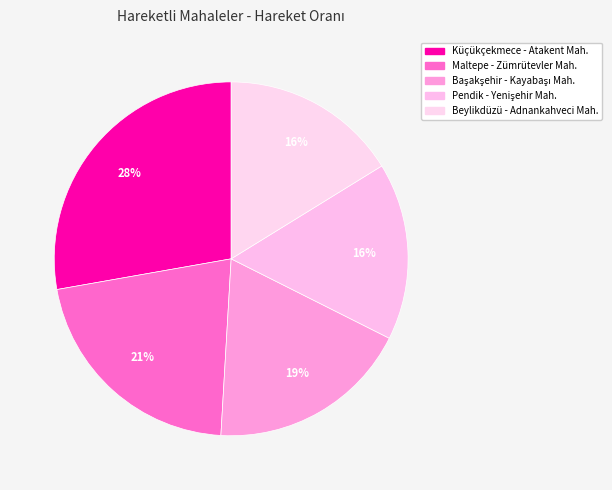

Is it true that Pendik - Yenişehir Mah. is 16% of the pie?

True